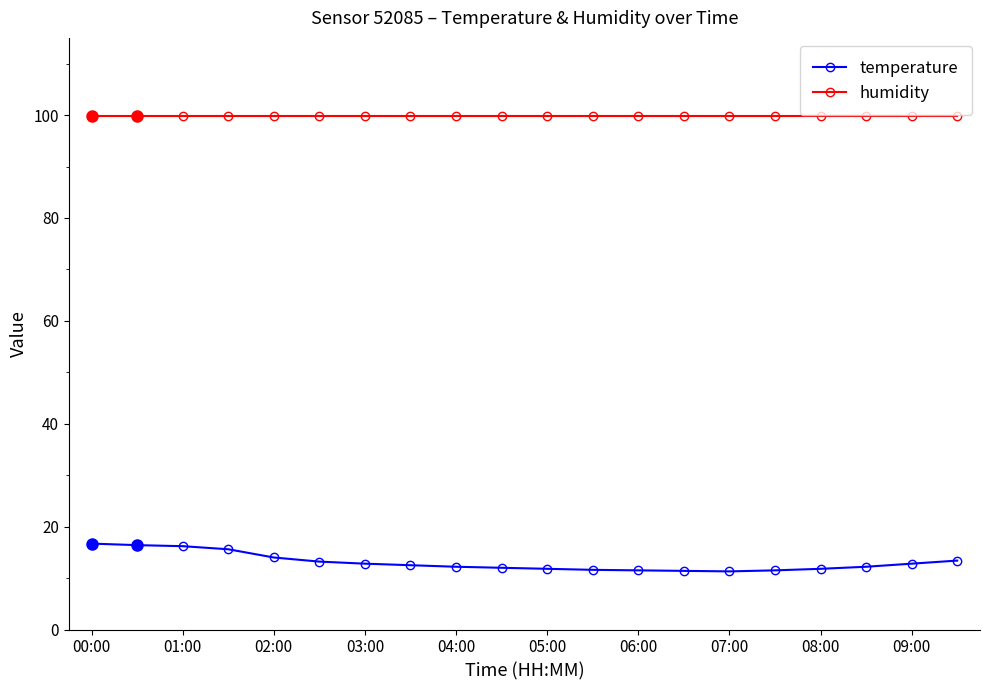

What is the minimum value for humidity?

99.9